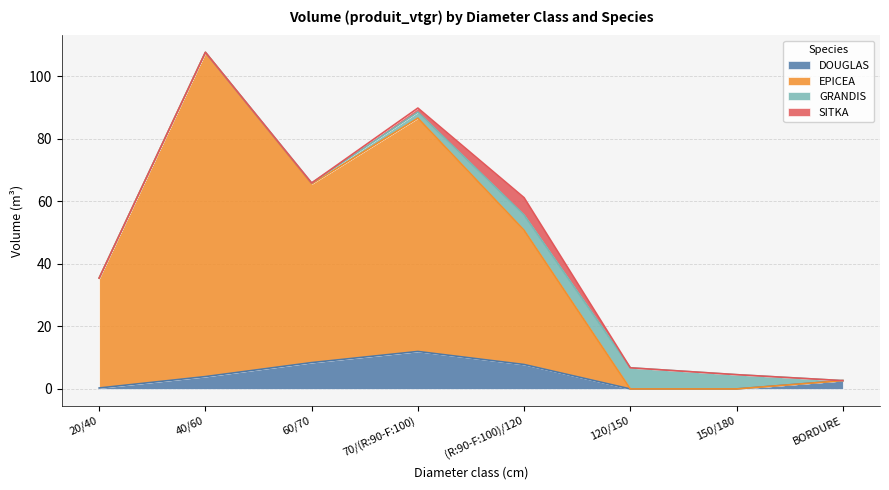

Rank the categories by EPICEA value from highest to lowest.

40/60, 70/(R:90-F:100), 60/70, (R:90-F:100)/120, 20/40, BORDURE, 120/150, 150/180